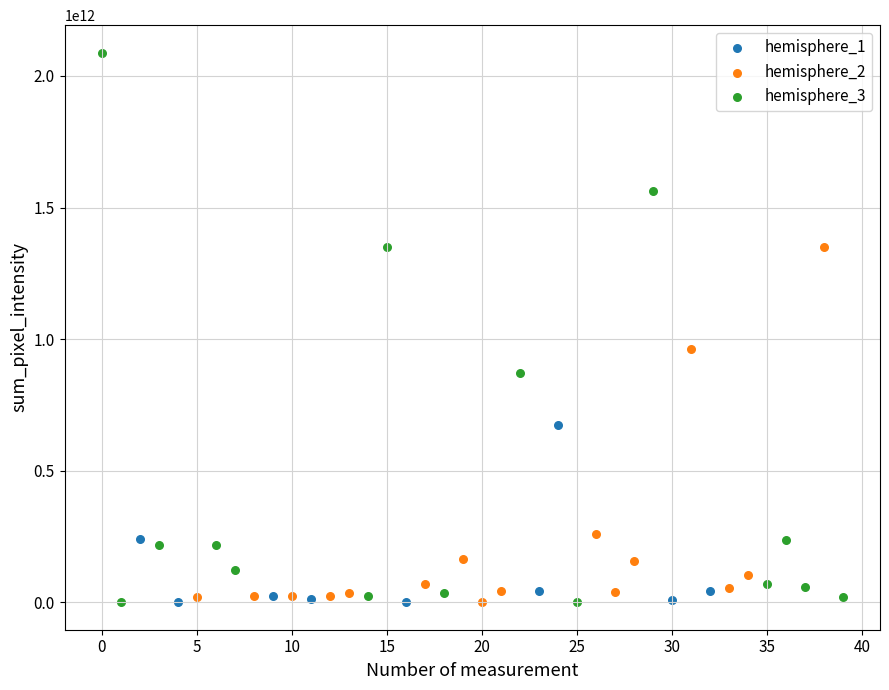

Which series contains the highest Y value?

hemisphere_3